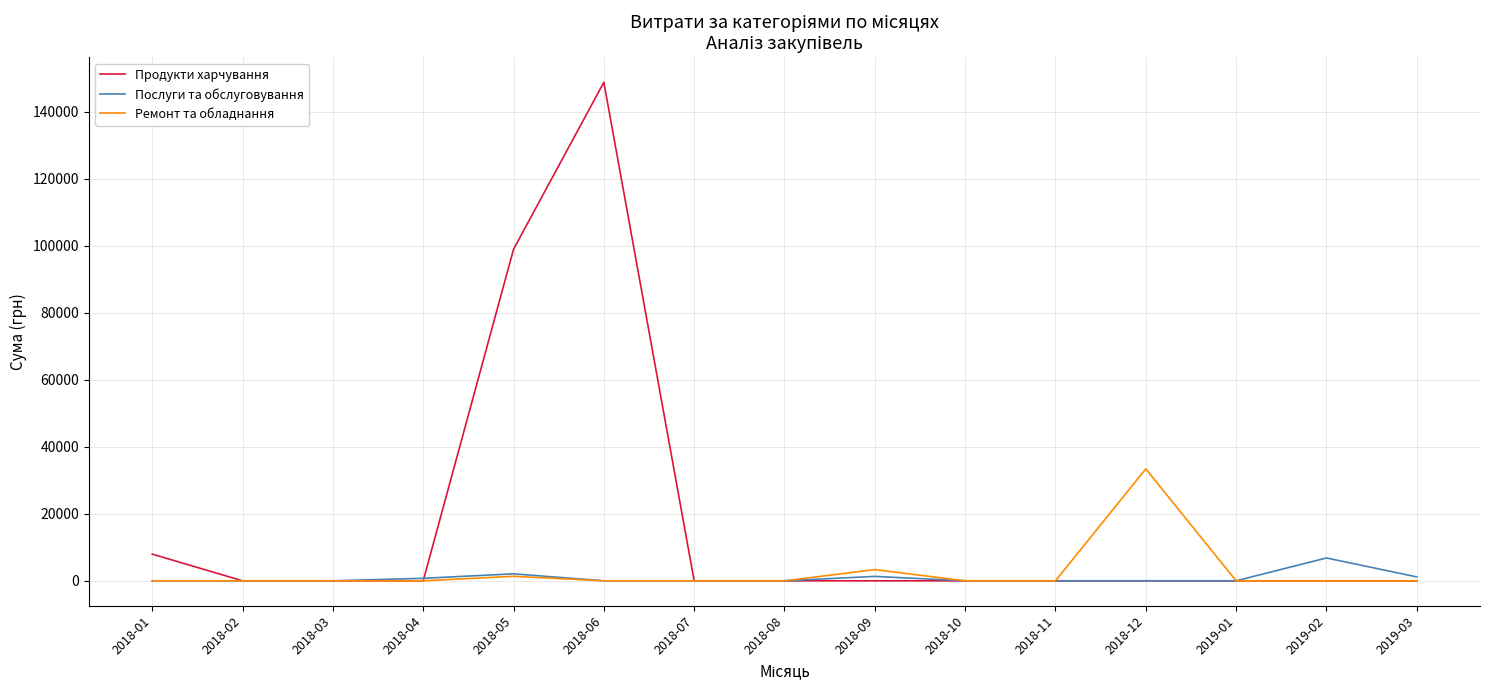

Does the chart have visible grid lines?

Yes